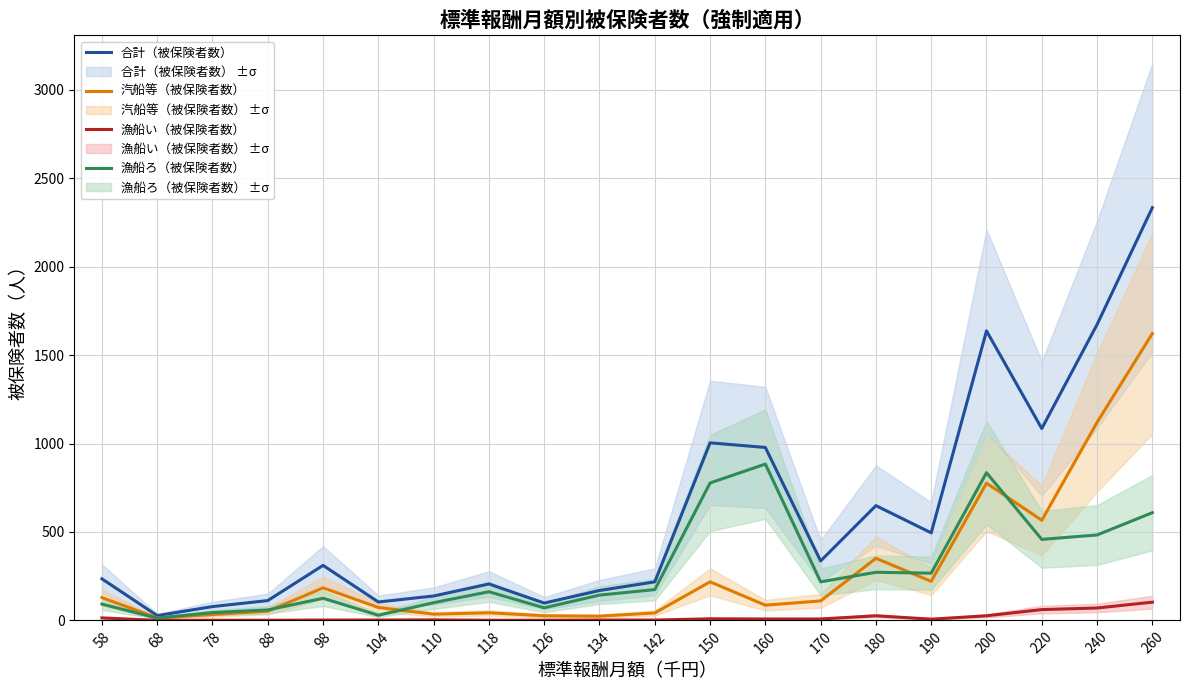

What is the difference between the 漁船い（被保険者数） values at 260 and 88?

102